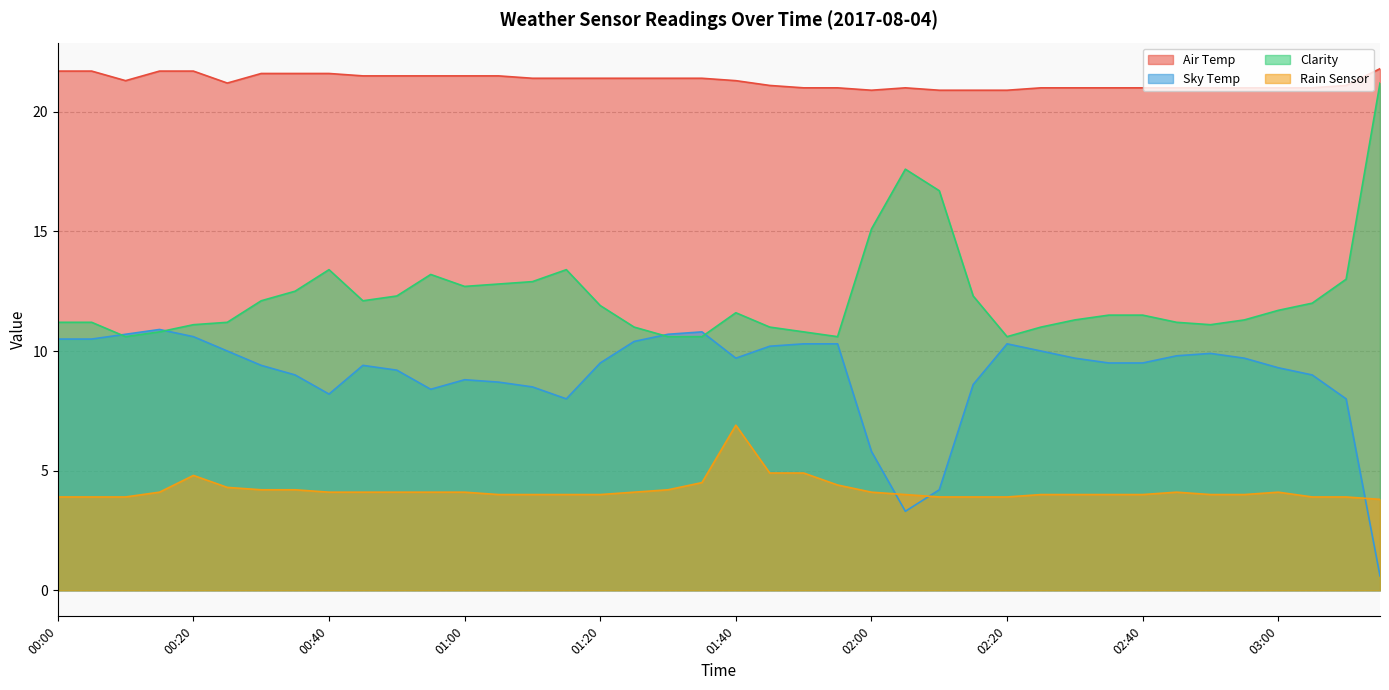

Which series has the widest spread of values?

Clarity